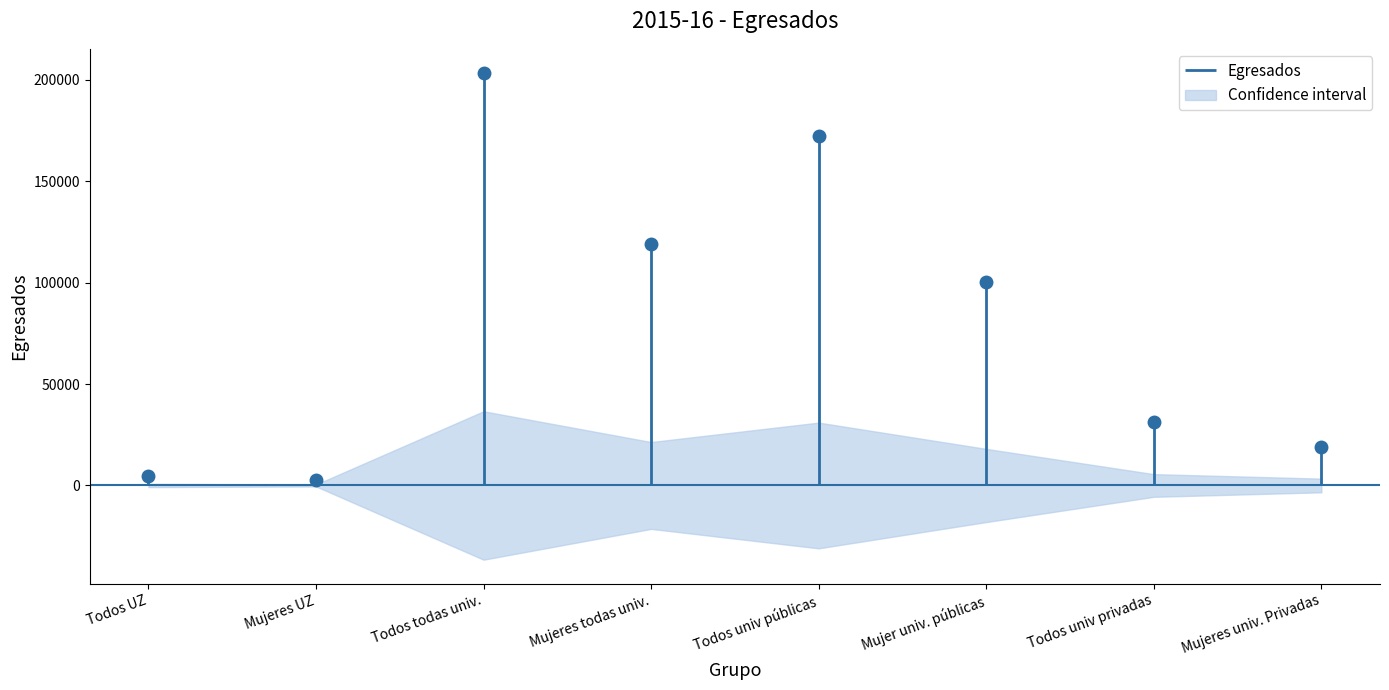

What is the label of the 2nd point from the right?

Todos univ privadas